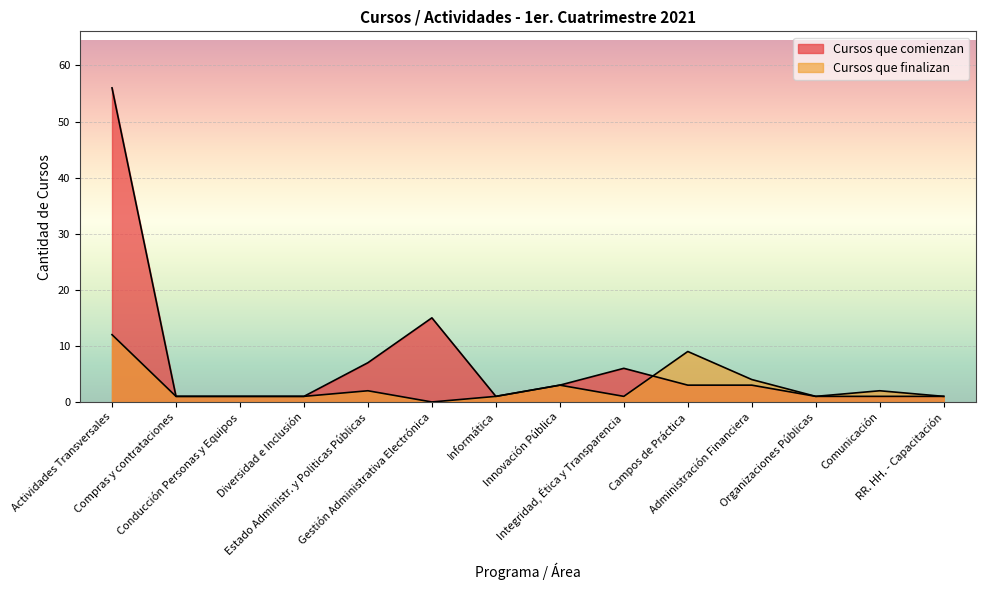

What is the value of the Cursos que comienzan point at the 6th from the left?

15